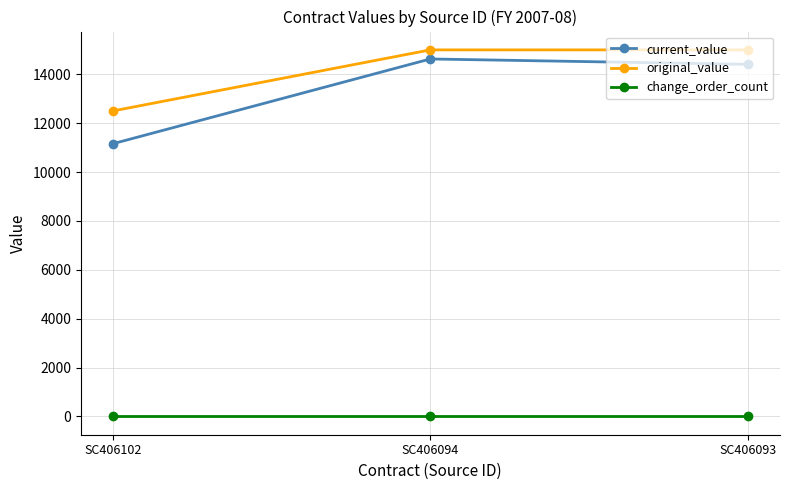

How many lines are shown in the chart?

3